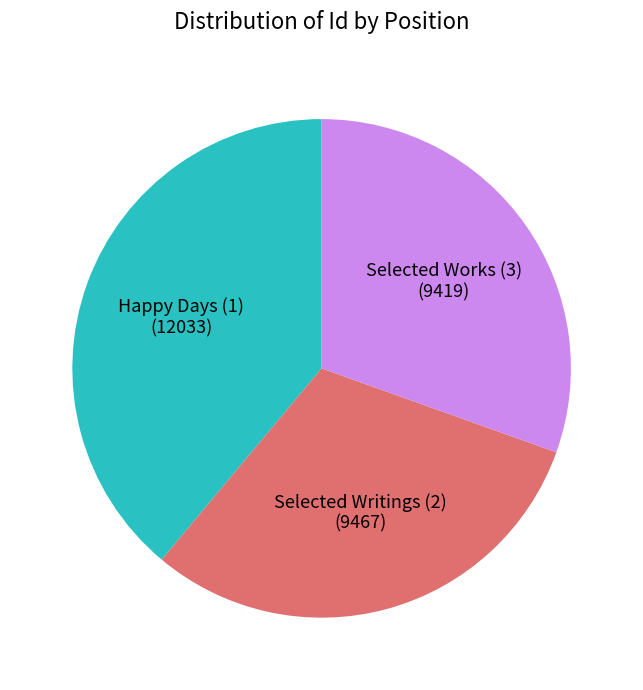

Which slice is the largest?

Happy Days (1)